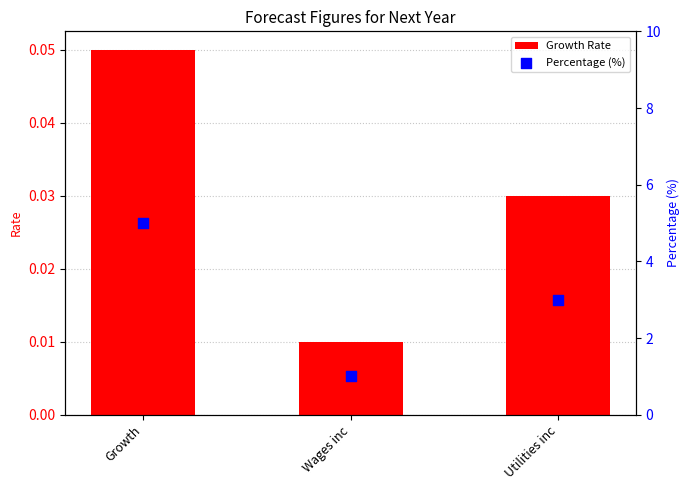

At how many categories does at least one series exceed 2?

2